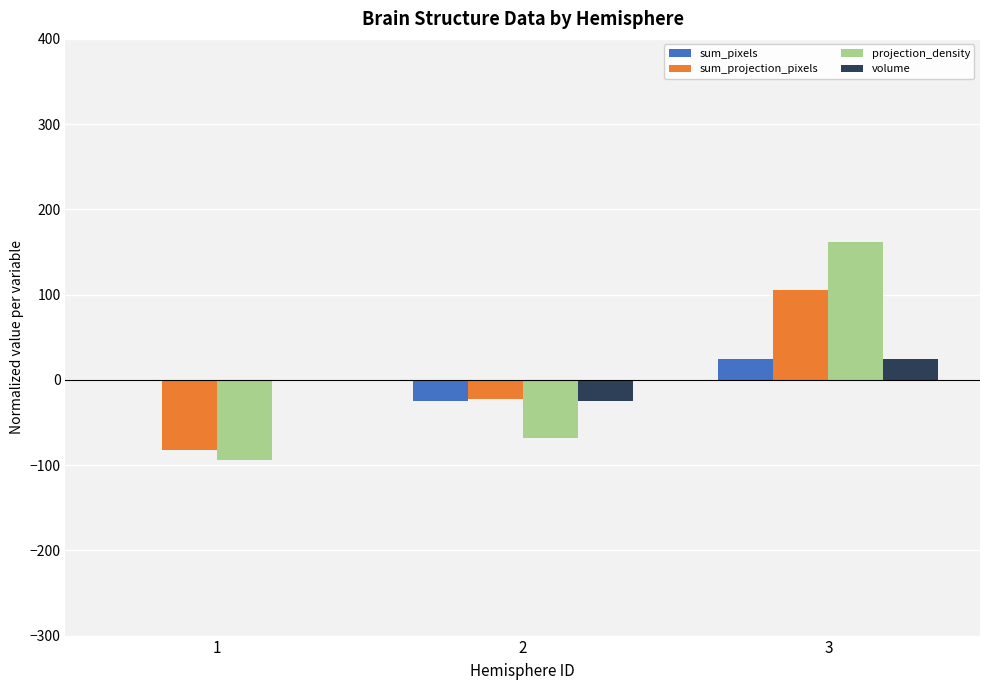

Are the bars horizontal?

No